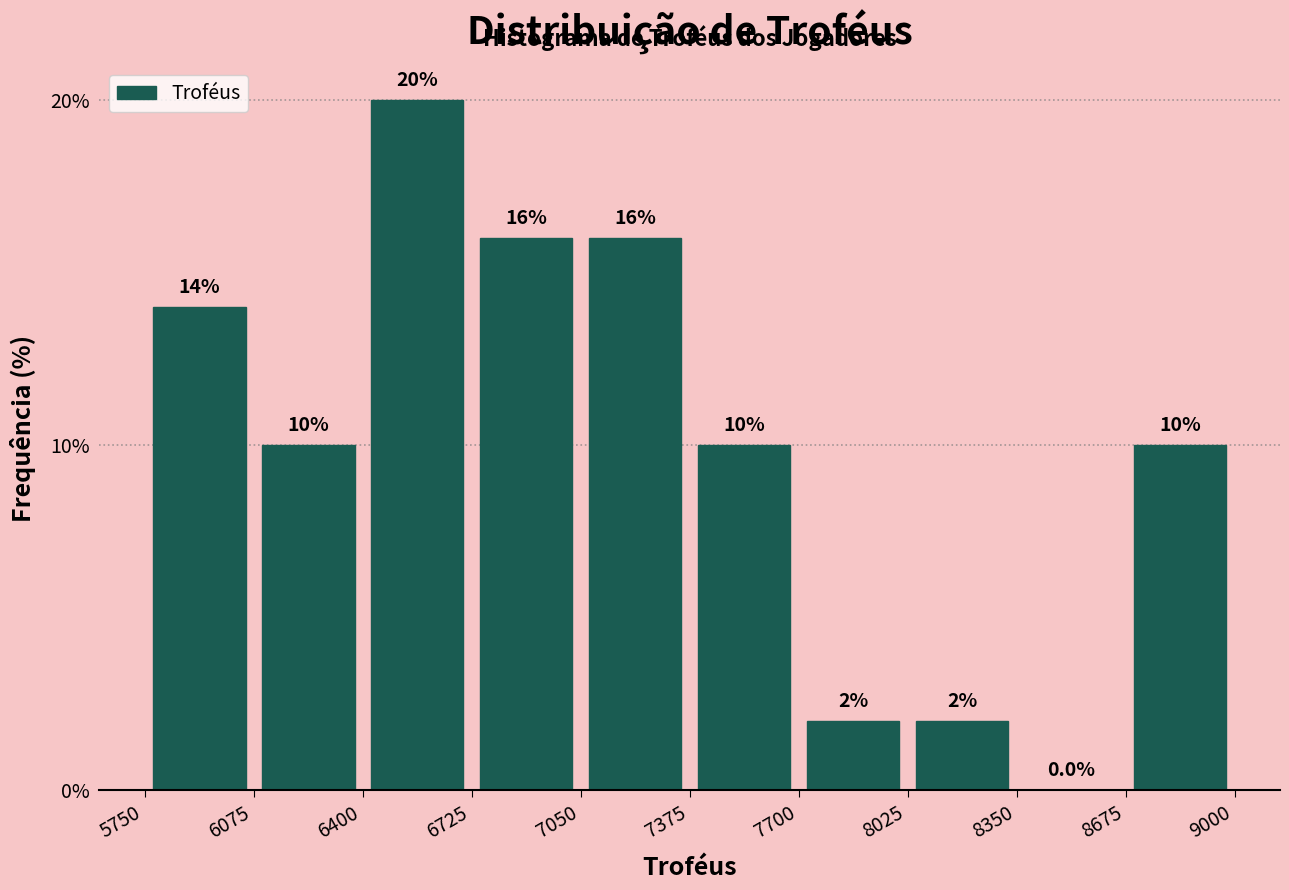

Over which range of the x-axis is the bar tallest?

6400 to 6725